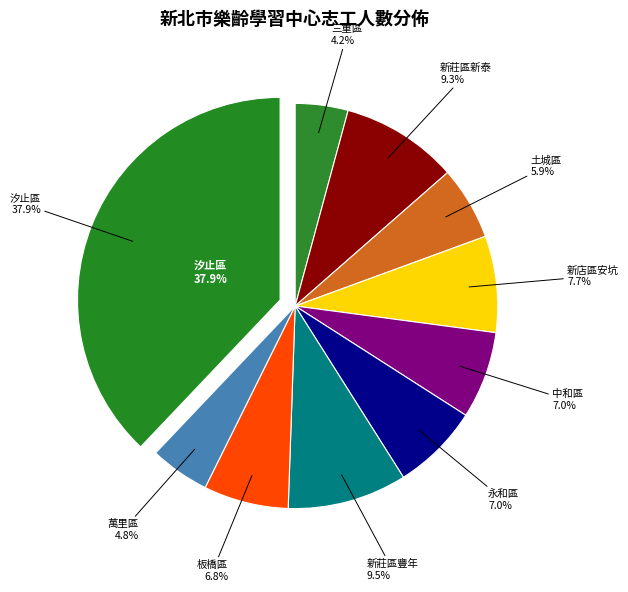

To the nearest percent, what percentage of the pie is 汐止區?

38%